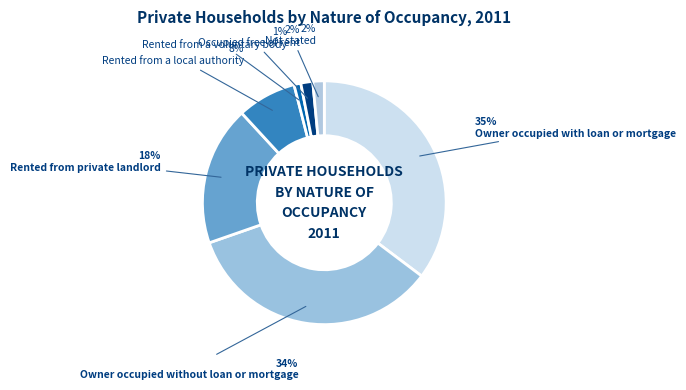

Which slice is the largest?

Owner occupied with loan or mortgage